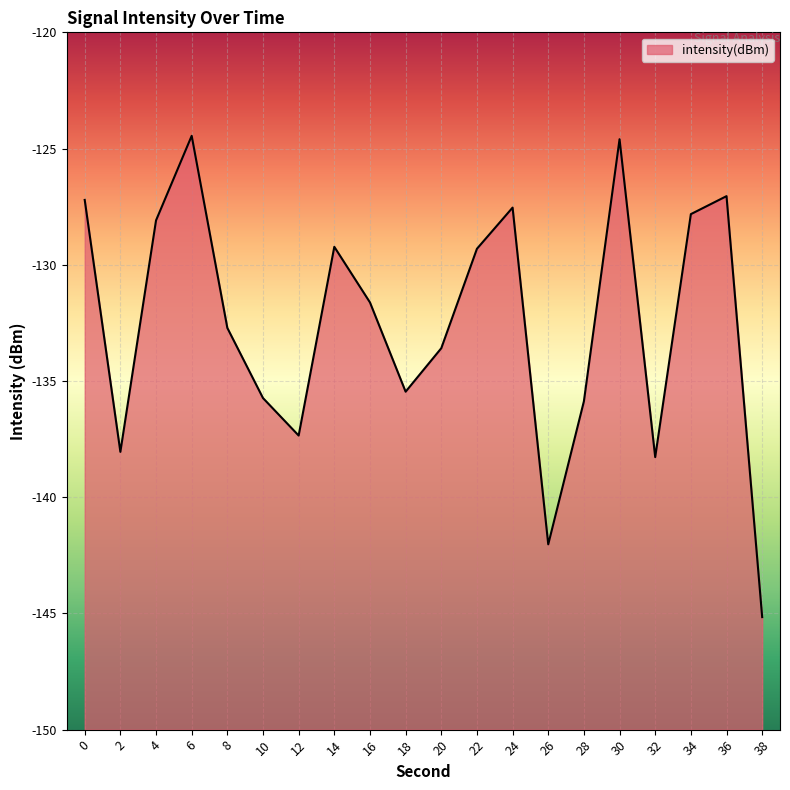

What is the difference between the maximum and minimum values?

20.7